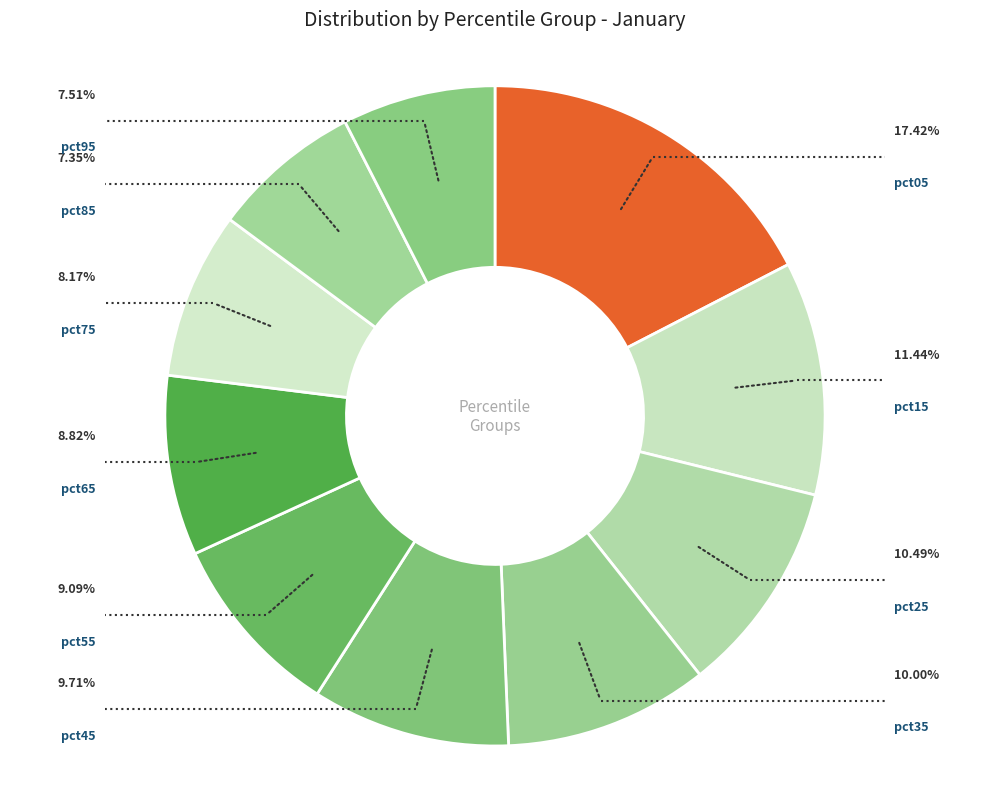

How many segments does this pie chart have?

10